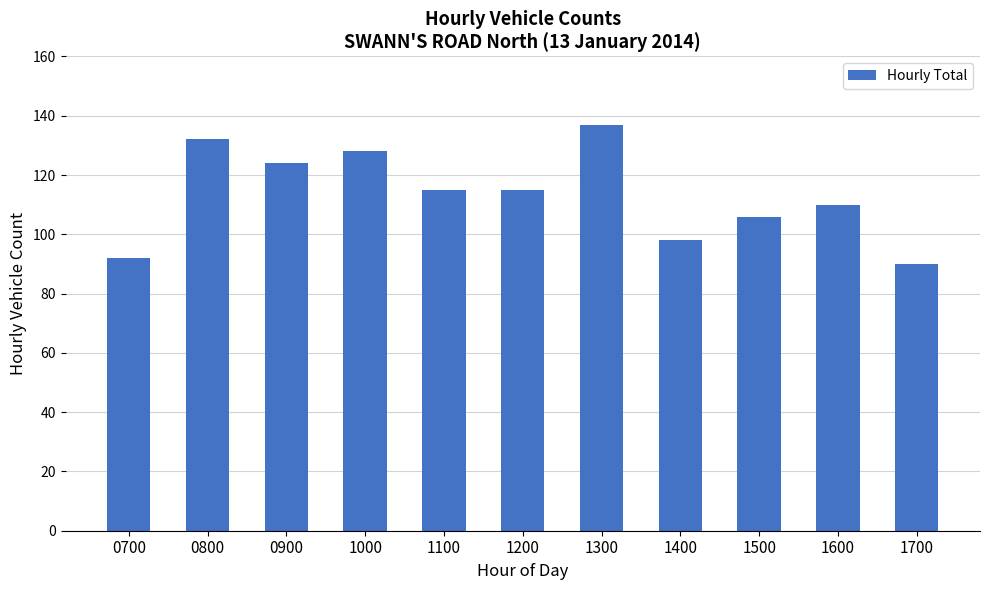

What is the average value?

113